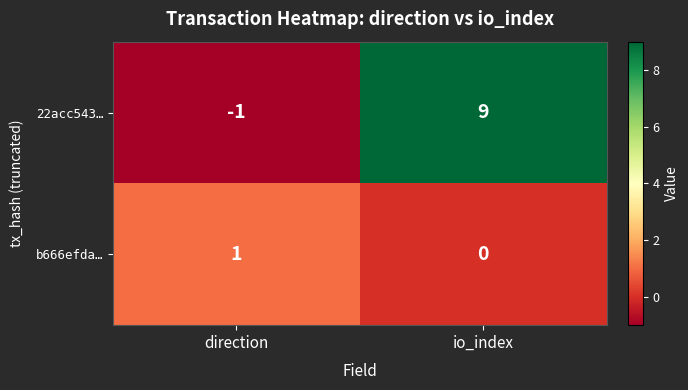

The value of 22acc543… at direction is -1. True or false?

True